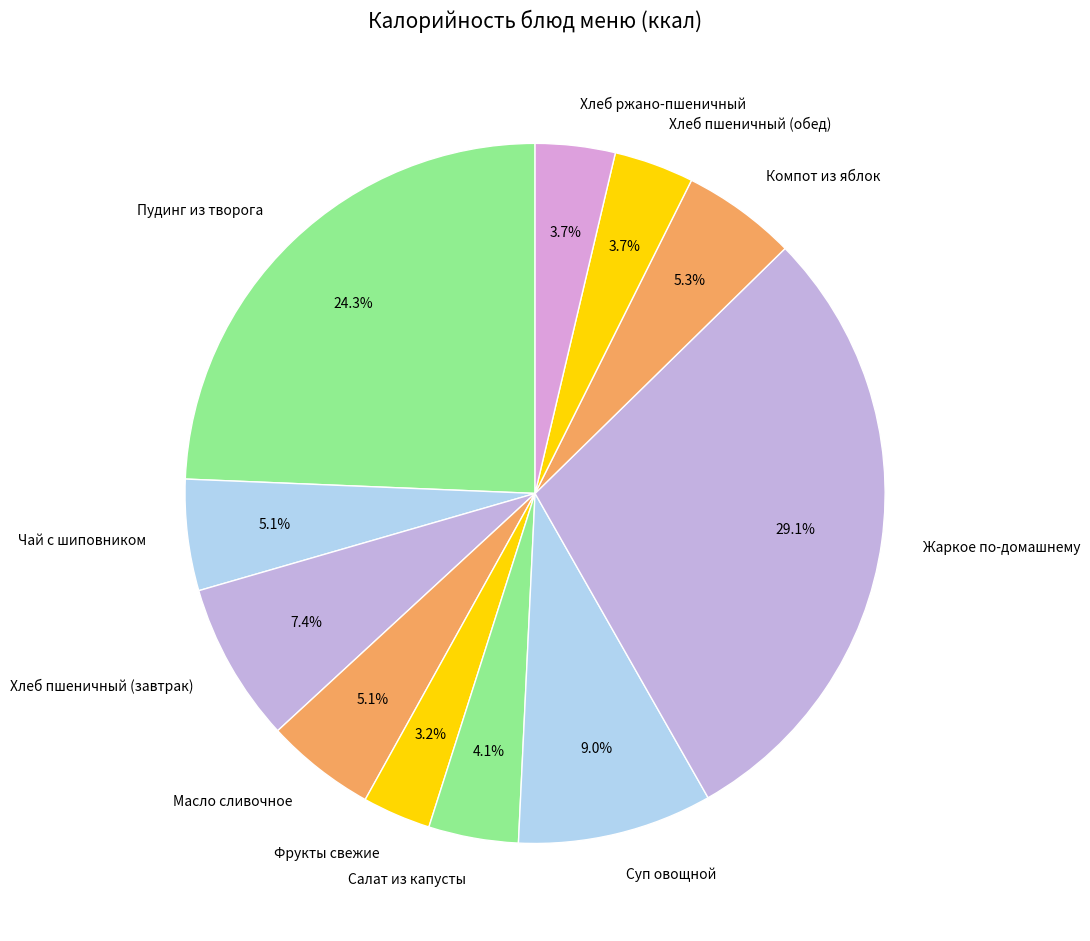

What is the largest slice in the pie chart?

Жаркое по-домашнему